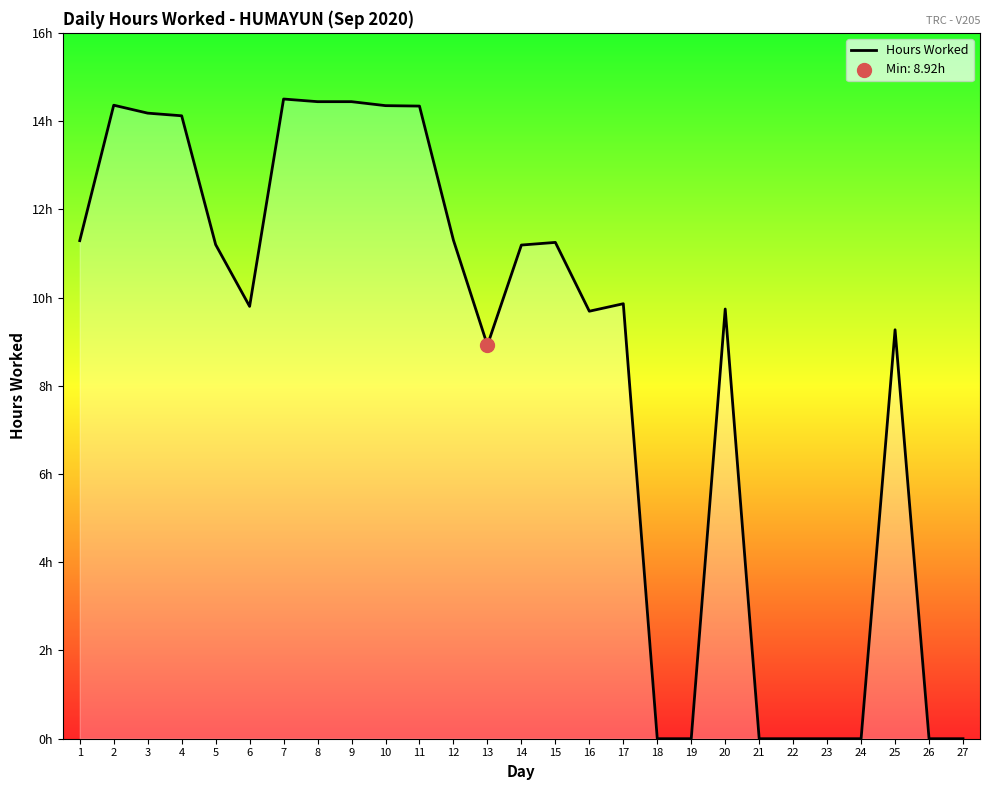

Is this an area chart (filled region under the line)?

Yes